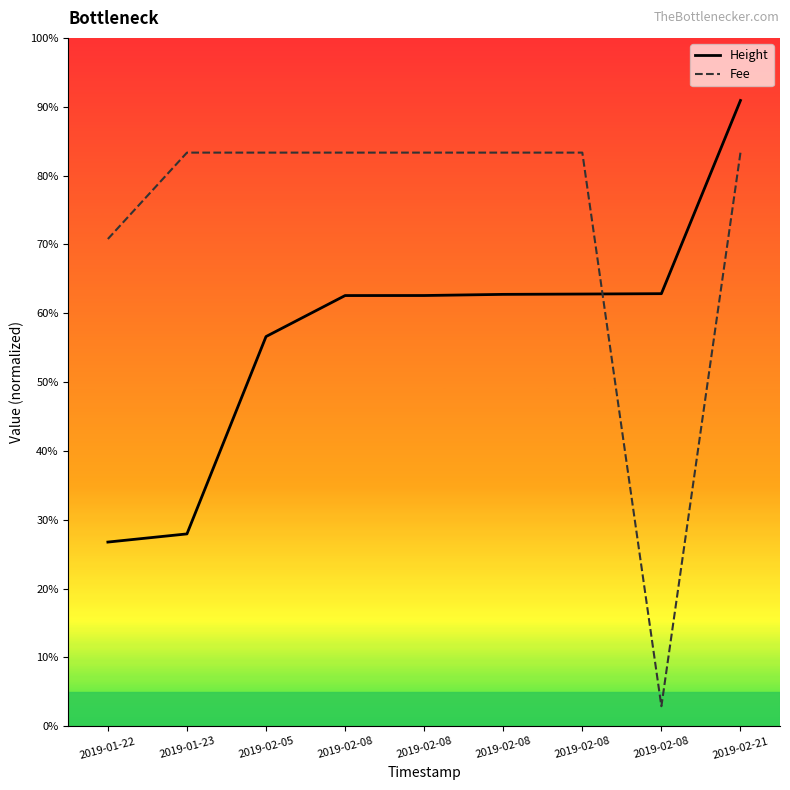

Does the chart display data point markers on the line(s)?

No